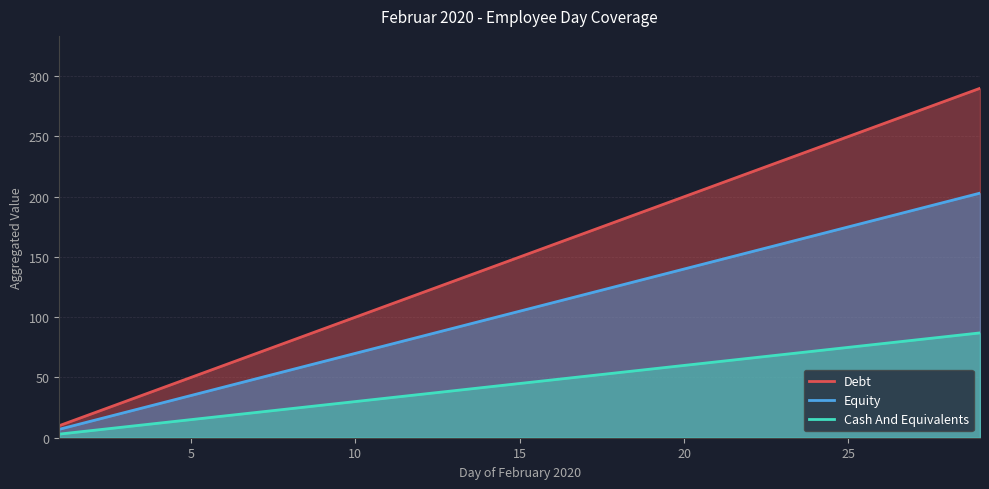

The value of Debt at 20 is 304. True or false?

False